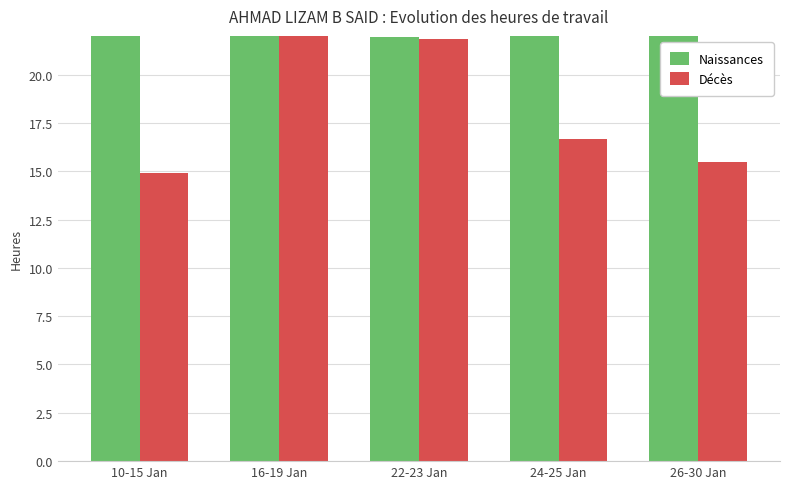

Read the Naissances value at 22-23 Jan.

21.9